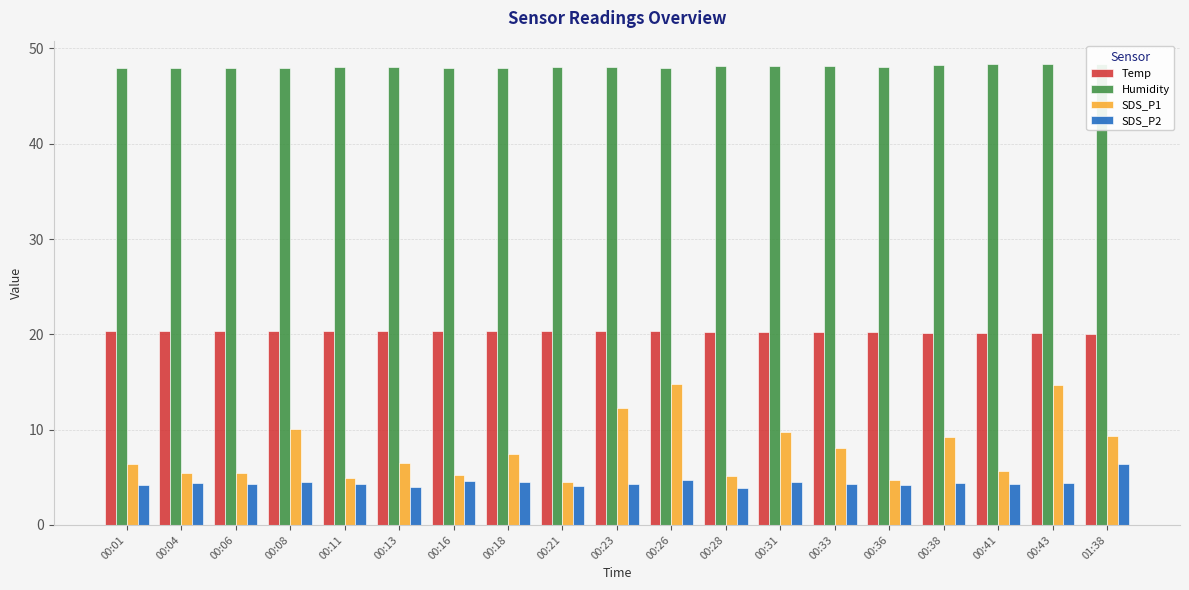

Reading left to right, list all the values displayed in this chart.

Temp: 00:01=20.3	00:04=20.3	00:06=20.3	00:08=20.3	00:11=20.3	00:13=20.3	00:16=20.3	00:18=20.3	00:21=20.3	00:23=20.3	00:26=20.3	00:28=20.2	00:31=20.2	00:33=20.2	00:36=20.2	00:38=20.1	00:41=20.1	00:43=20.1	01:38=20.0
Humidity: 00:01=47.9	00:04=48.0	00:06=47.9	00:08=48.0	00:11=48.1	00:13=48.1	00:16=48.0	00:18=48.0	00:21=48.1	00:23=48.1	00:26=48.0	00:28=48.2	00:31=48.2	00:33=48.2	00:36=48.1	00:38=48.3	00:41=48.4	00:43=48.4	01:38=48.4
SDS_P1: 00:01=6.4	00:04=5.4	00:06=5.4	00:08=10.0	00:11=4.9	00:13=6.5	00:16=5.2	00:18=7.4	00:21=4.5	00:23=12.2	00:26=14.8	00:28=5.1	00:31=9.8	00:33=8.0	00:36=4.7	00:38=9.2	00:41=5.6	00:43=14.7	01:38=9.3
SDS_P2: 00:01=4.2	00:04=4.4	00:06=4.3	00:08=4.5	00:11=4.3	00:13=4.0	00:16=4.6	00:18=4.5	00:21=4.1	00:23=4.3	00:26=4.7	00:28=3.9	00:31=4.5	00:33=4.3	00:36=4.2	00:38=4.4	00:41=4.3	00:43=4.4	01:38=6.4